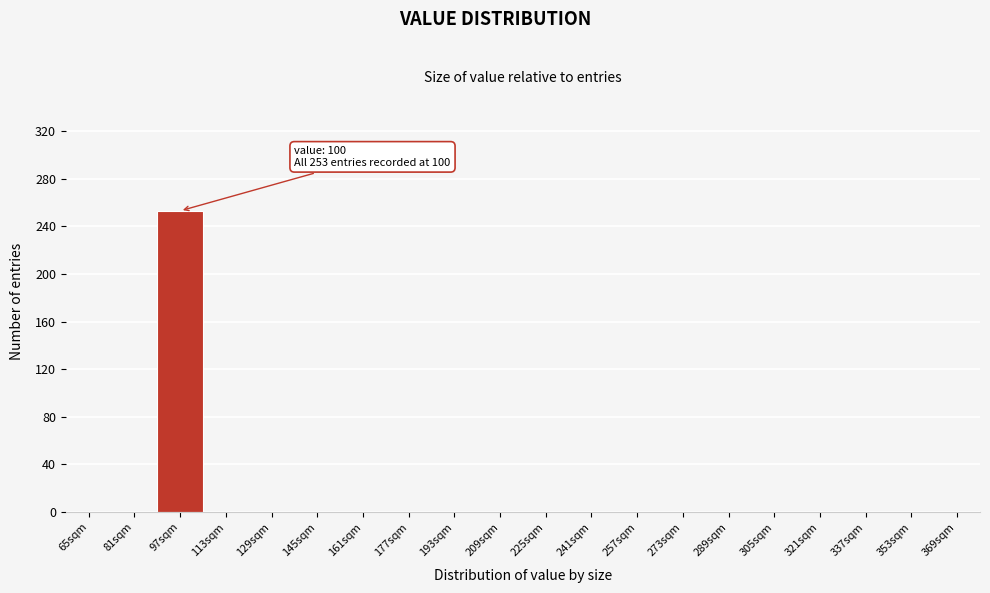

Reading right to left, what are all the values shown in this chart?

369sqm=0	353sqm=0	337sqm=0	321sqm=0	305sqm=0	289sqm=0	273sqm=0	257sqm=0	241sqm=0	225sqm=0	209sqm=0	193sqm=0	177sqm=0	161sqm=0	145sqm=0	129sqm=0	113sqm=0	97sqm=253	81sqm=0	65sqm=0